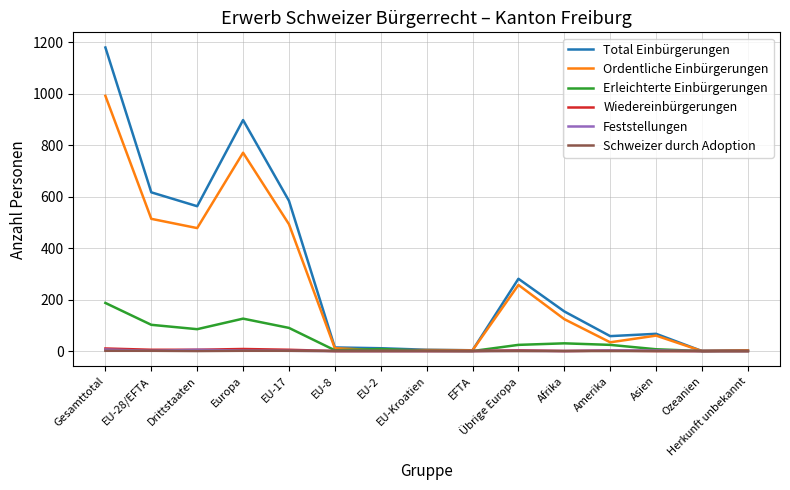

What is the greatest value displayed?

1180